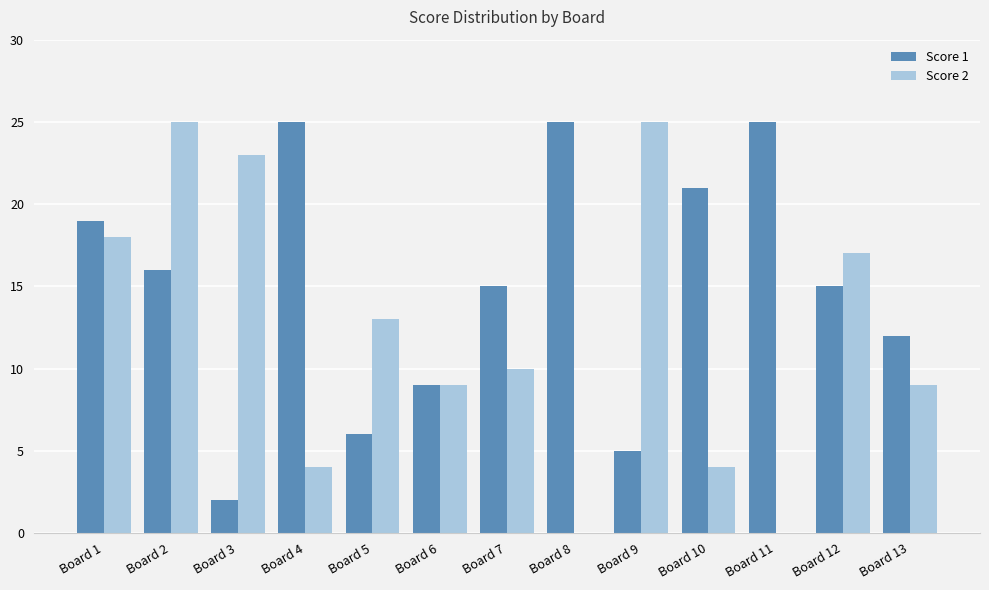

How many data points does each series have?

13